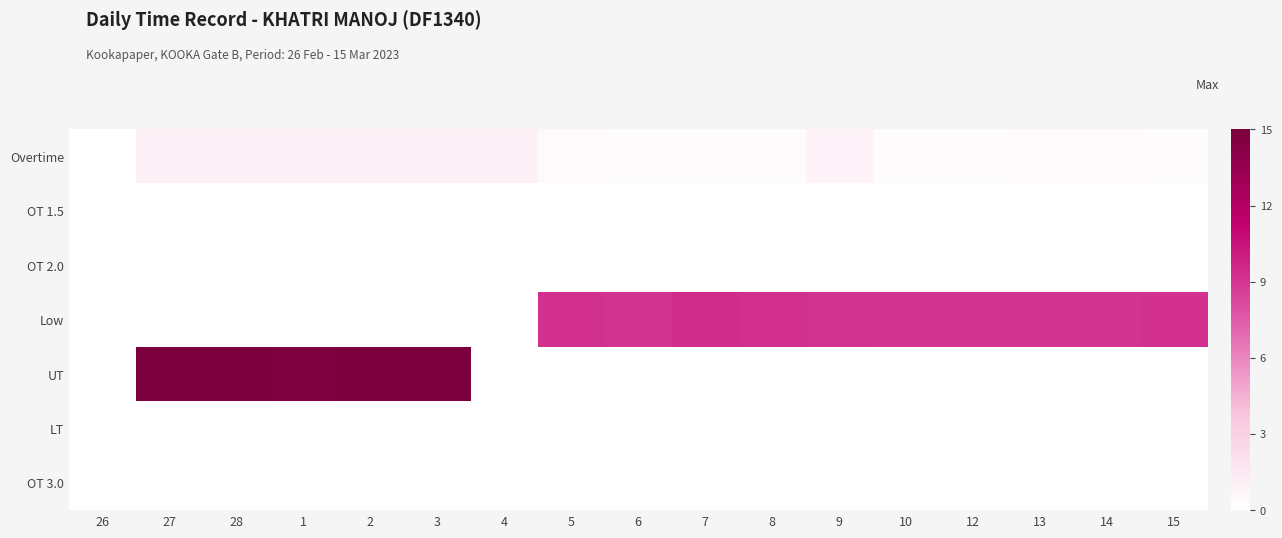

Reading left to right, what are all the values shown in this chart?

Overtime: 26=0.0	27=0.9	28=0.9	1=1.0	2=0.9	3=0.9	4=0.9	5=0.3	6=0.3	7=0.3	8=0.2	9=0.8	10=0.3	12=0.3	13=0.3	14=0.3	15=0.3
OT 1.5: 26=0.0	27=0.0	28=0.0	1=0.0	2=0.0	3=0.0	4=0.0	5=0.0	6=0.0	7=0.0	8=0.0	9=0.0	10=0.0	12=0.0	13=0.0	14=0.0	15=0.0
OT 2.0: 26=0.0	27=0.0	28=0.0	1=0.0	2=0.0	3=0.0	4=0.0	5=0.0	6=0.0	7=0.0	8=0.0	9=0.0	10=0.0	12=0.0	13=0.0	14=0.0	15=0.0
Low: 26=0.0	27=0.0	28=0.0	1=0.0	2=0.0	3=0.0	4=0.0	5=9.2	6=9.1	7=9.4	8=9.2	9=9.1	10=9.0	12=9.0	13=9.1	14=9.1	15=9.2
UT: 26=0.0	27=14.9	28=14.9	1=14.7	2=14.8	3=14.9	4=0.0	5=0.0	6=0.0	7=0.0	8=0.0	9=0.0	10=0.0	12=0.0	13=0.0	14=0.0	15=0.0
LT: 26=0.0	27=0.0	28=0.0	1=0.0	2=0.0	3=0.0	4=0.0	5=0.0	6=0.0	7=0.0	8=0.0	9=0.0	10=0.0	12=0.0	13=0.0	14=0.0	15=0.0
OT 3.0: 26=0.0	27=0.0	28=0.0	1=0.0	2=0.0	3=0.0	4=0.0	5=0.0	6=0.0	7=0.0	8=0.0	9=0.0	10=0.0	12=0.0	13=0.0	14=0.0	15=0.0